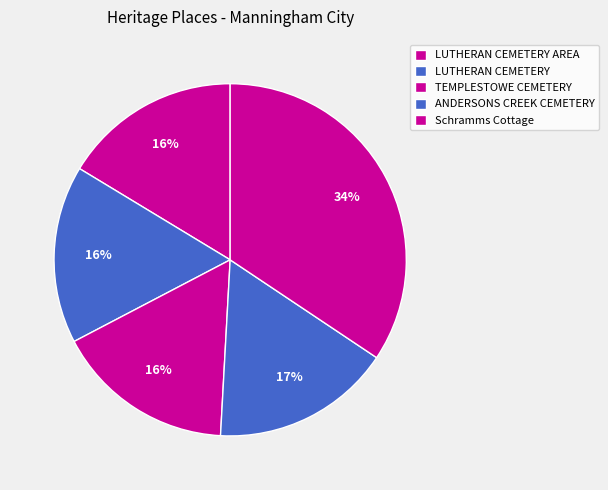

Is there any slice that represents more than half of the pie?

No